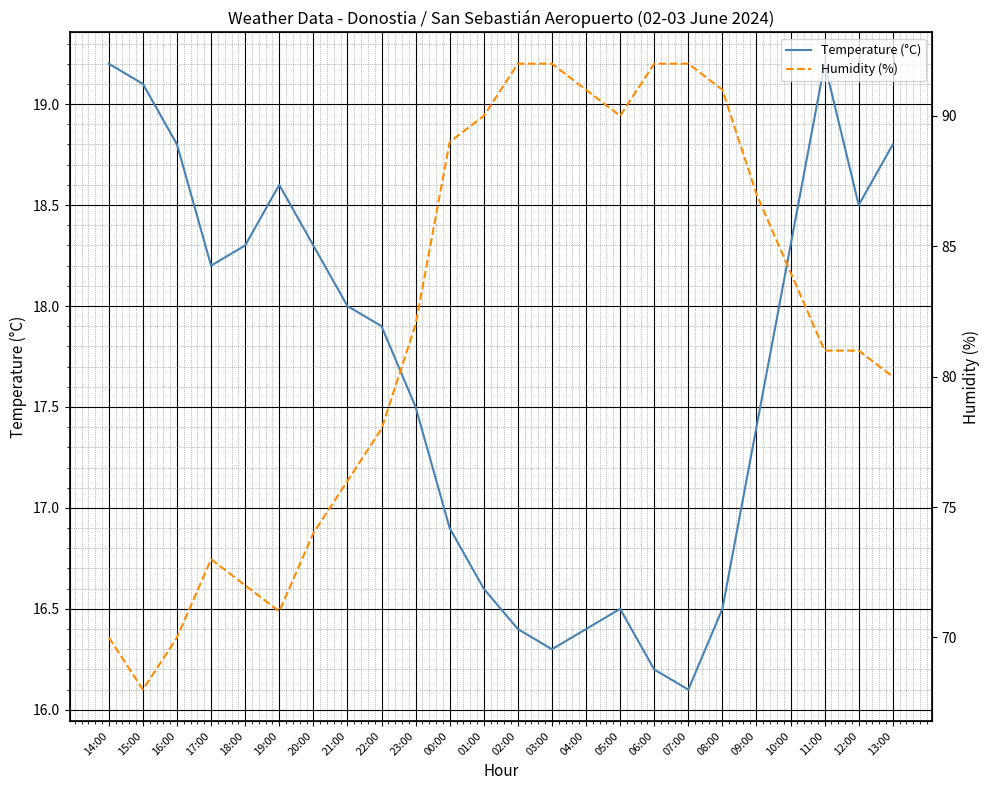

True or false: Temperature (°C) has a value of 19.2 at 14:00.

True